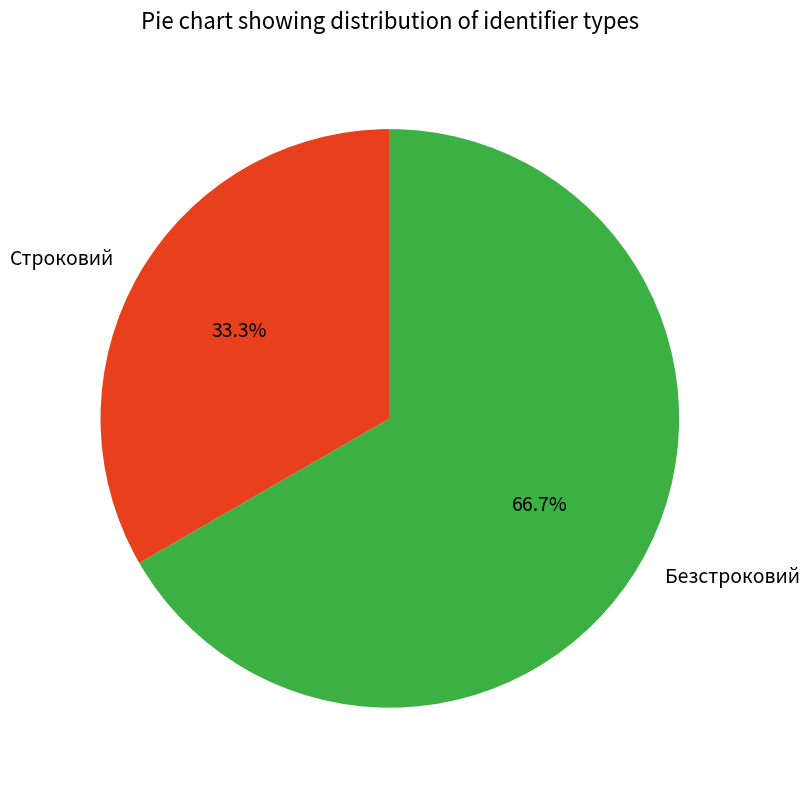

To the nearest percent, what portion does Строковий represent?

33%